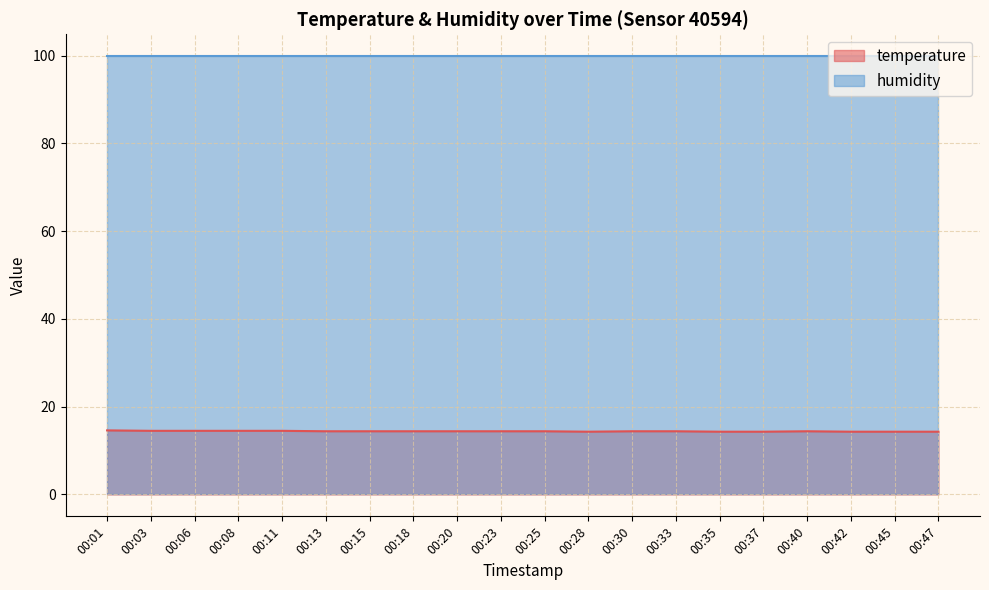

Is it true that temperature equals 14.3 at 00:45?

True